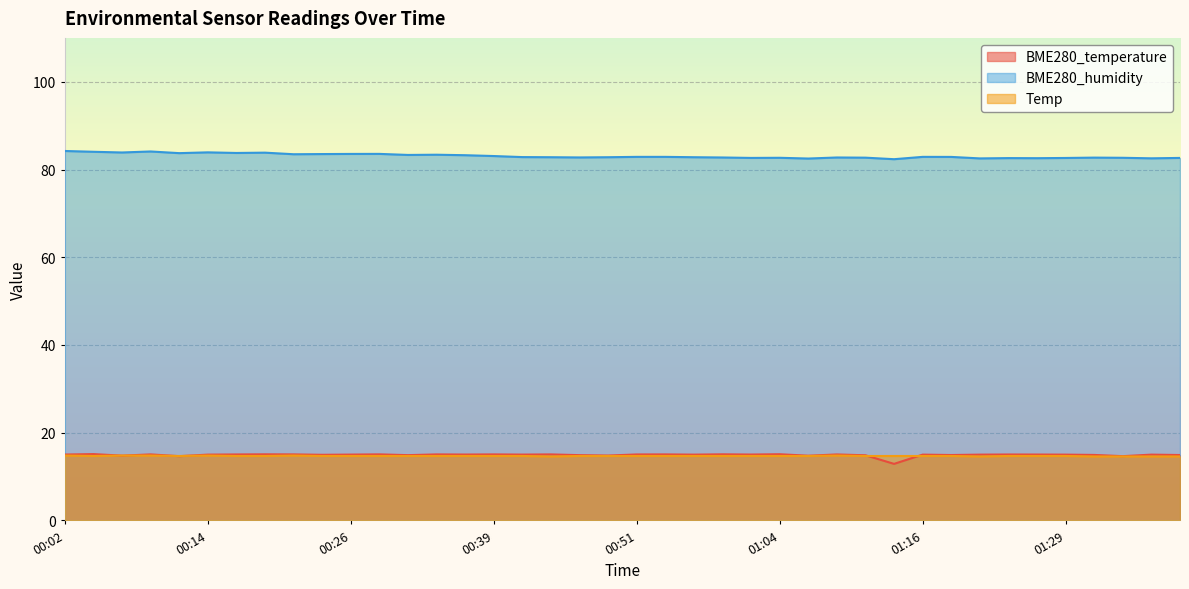

How many data points in BME280_temperature are less than 15?

13